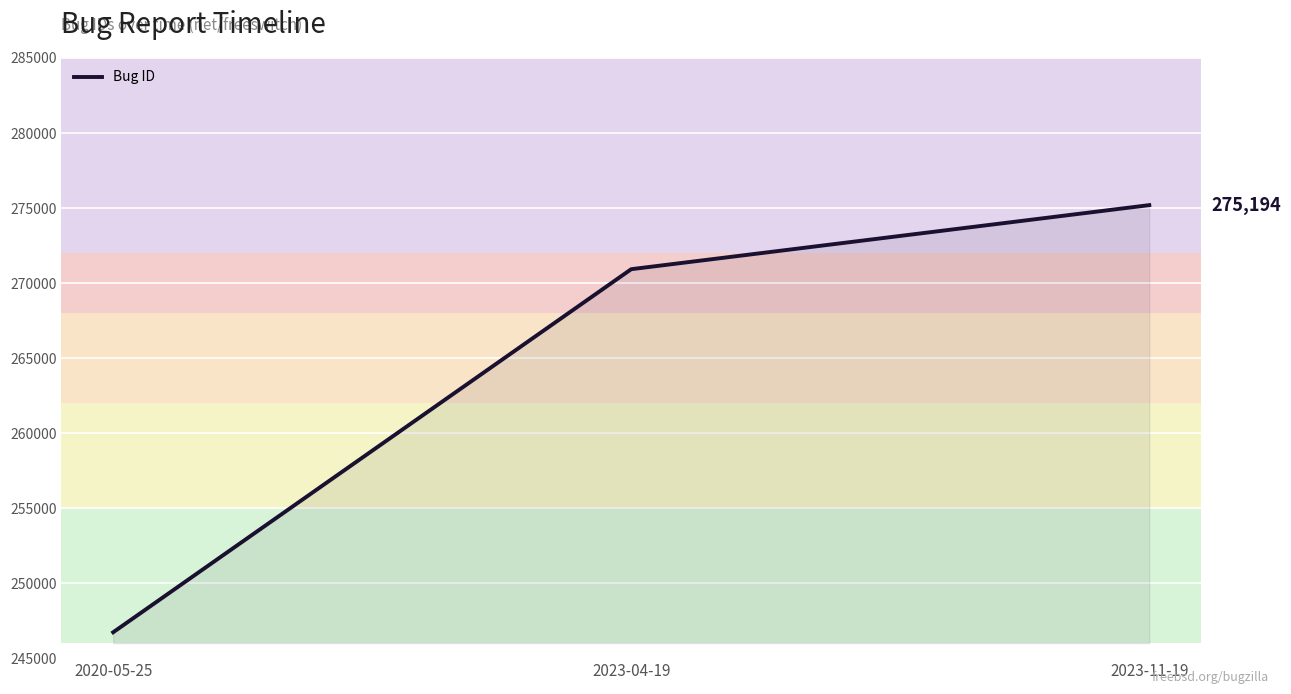

The chart shows a value of 354492 at 2020-05-25. True or false?

False